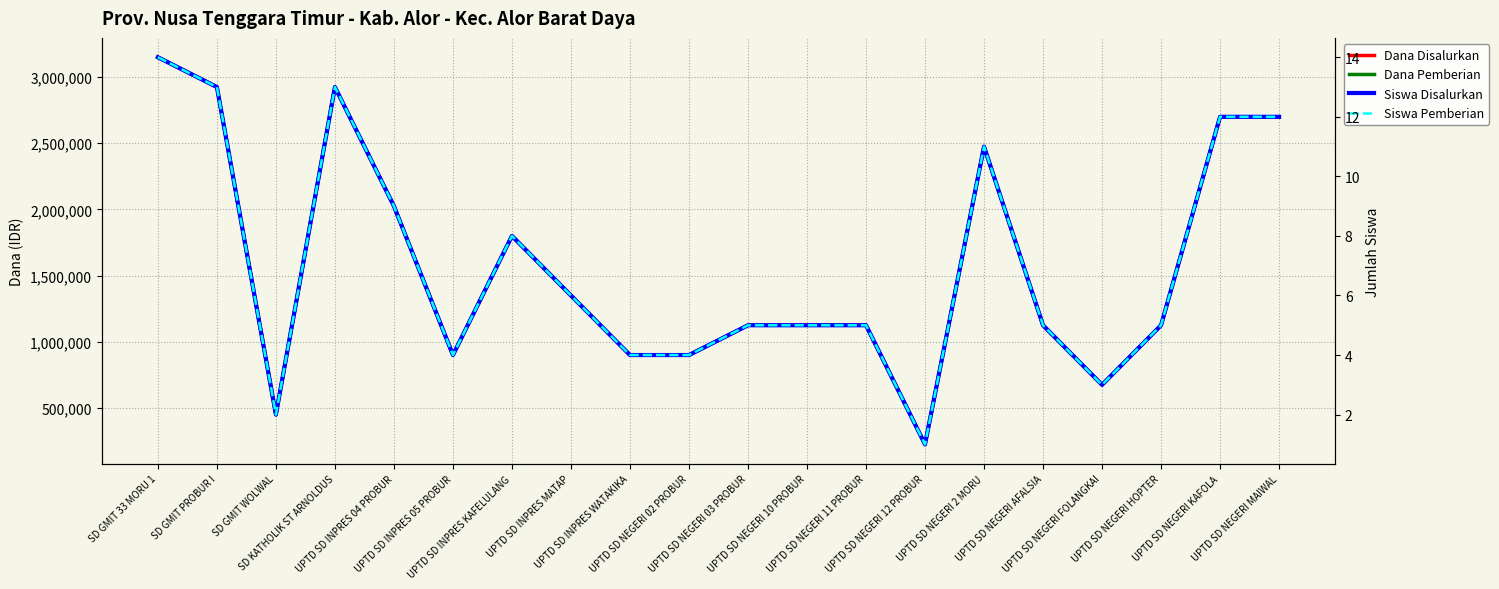

Read the Siswa Disalurkan value at UPTD SD NEGERI 11 PROBUR, to the nearest 5.

5